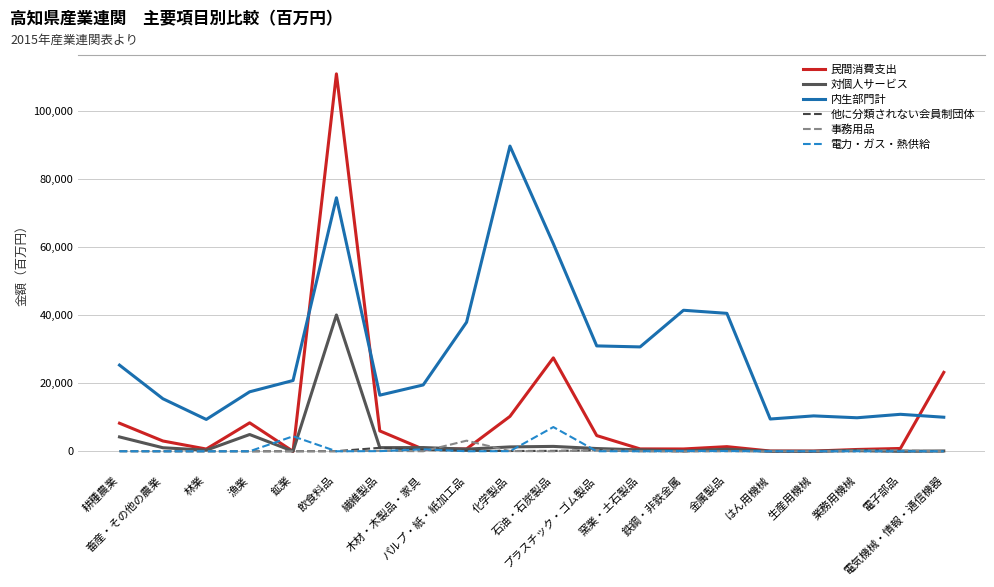

True or false: 対個人サービス and 内生部門計 intersect in this chart.

False